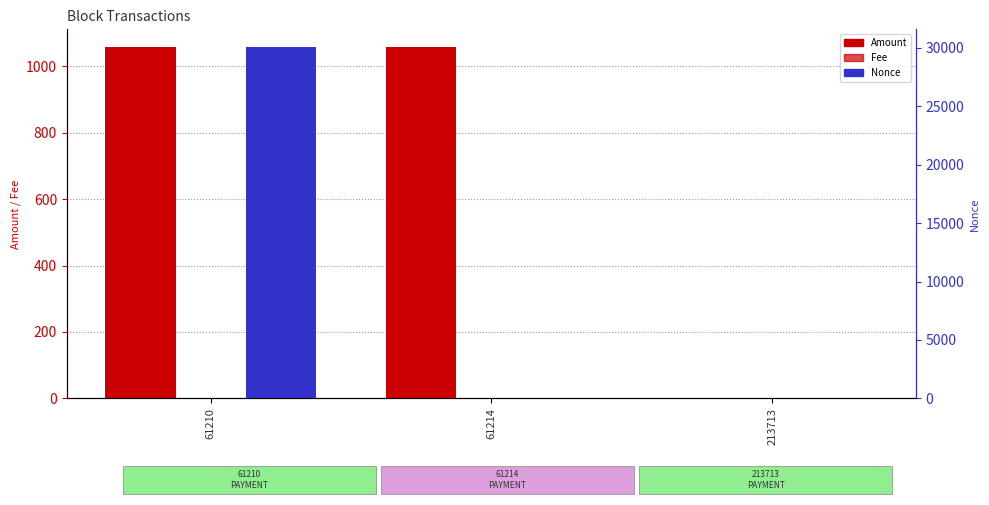

What is the value of the Amount bar at the 2nd from the left?

1057.0